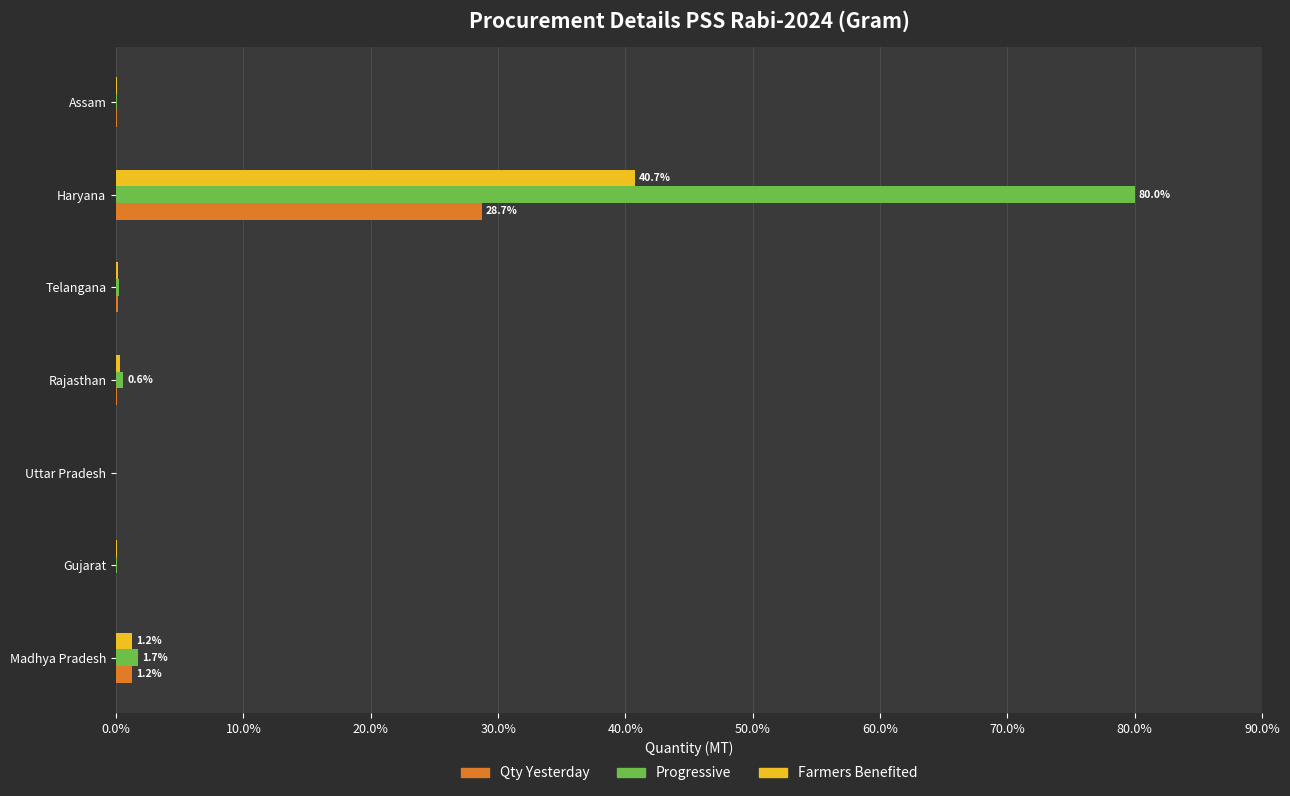

Which series has the largest range (max minus min)?

Progressive